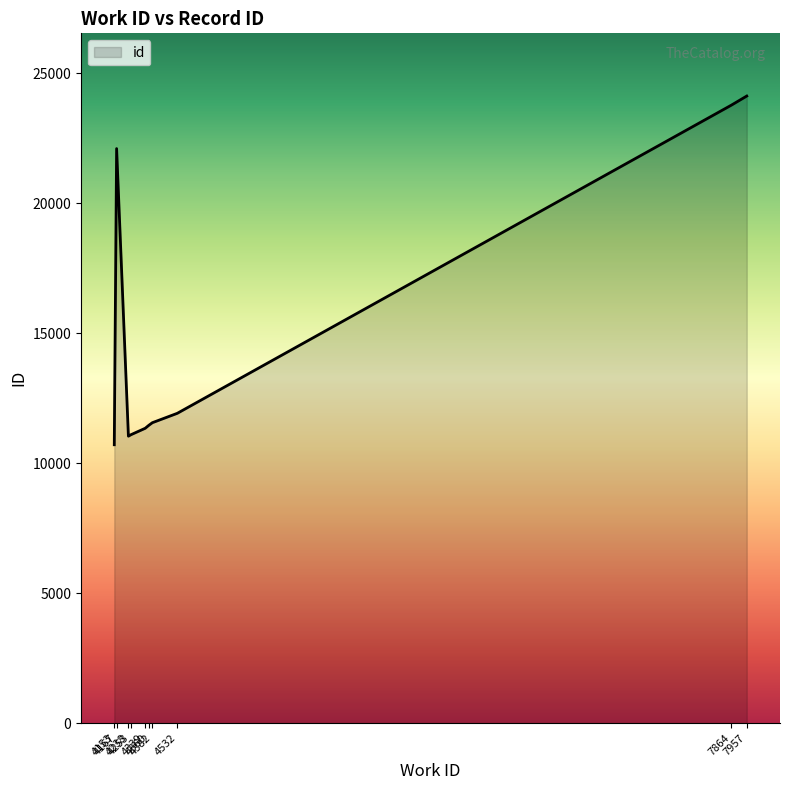

What is the sum of all values?

149154